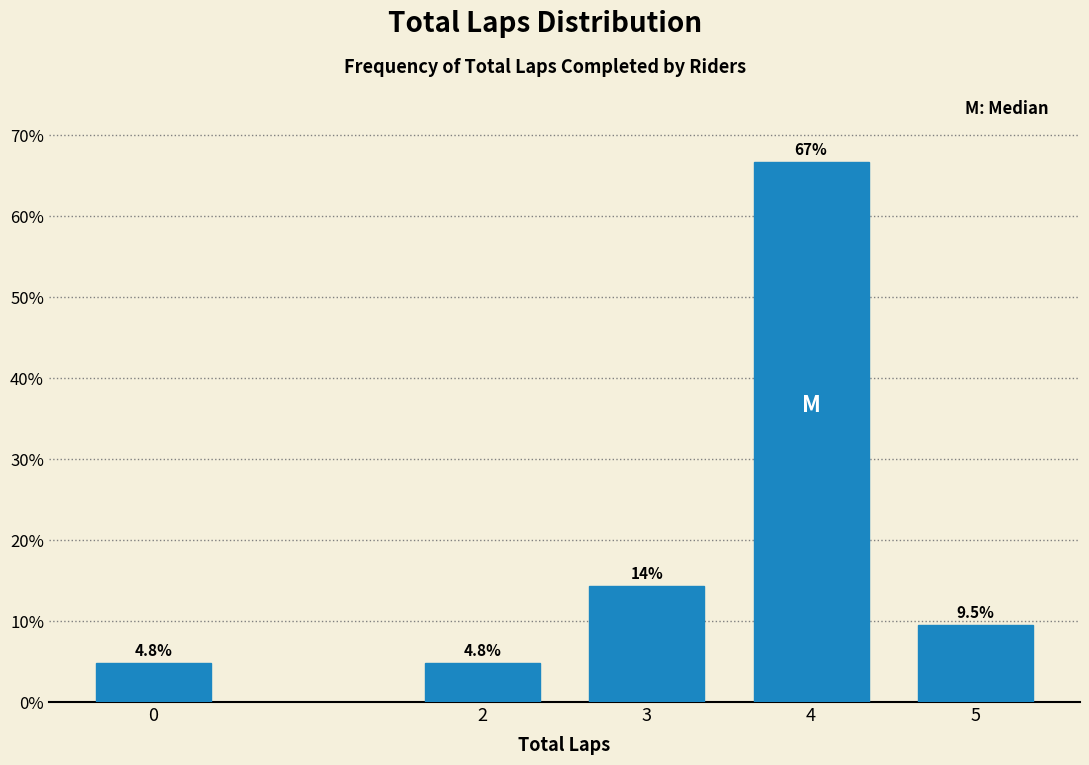

Reading left to right, extract all data points from this chart.

4.8	4.8	14.3	66.7	9.5